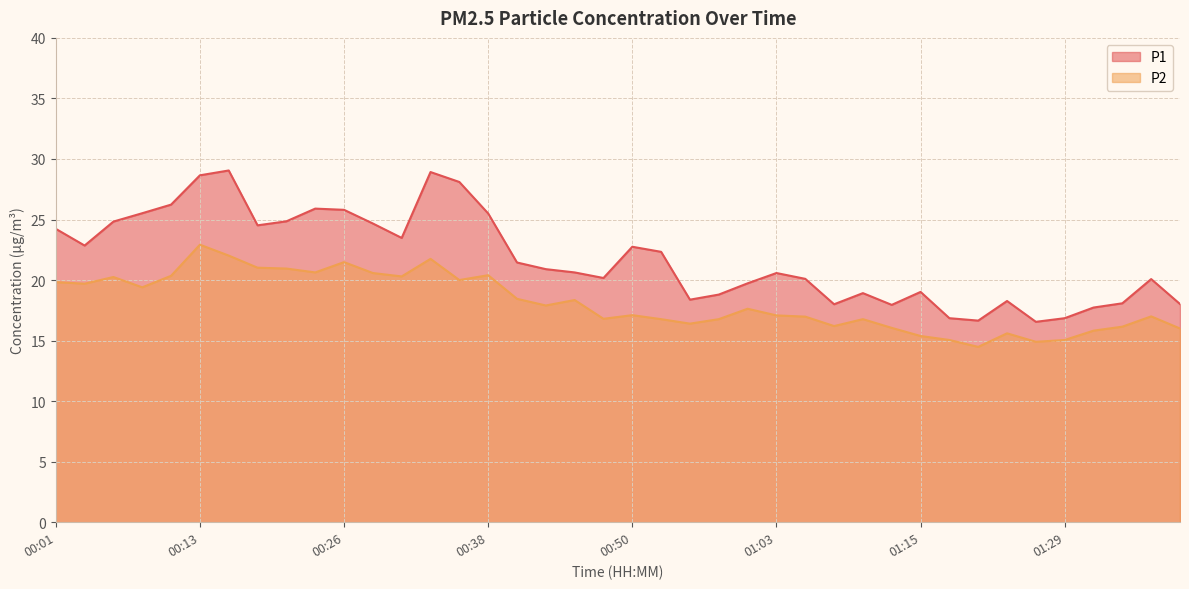

What is the difference between the maximum and second lowest values in the P1 series?

12.4